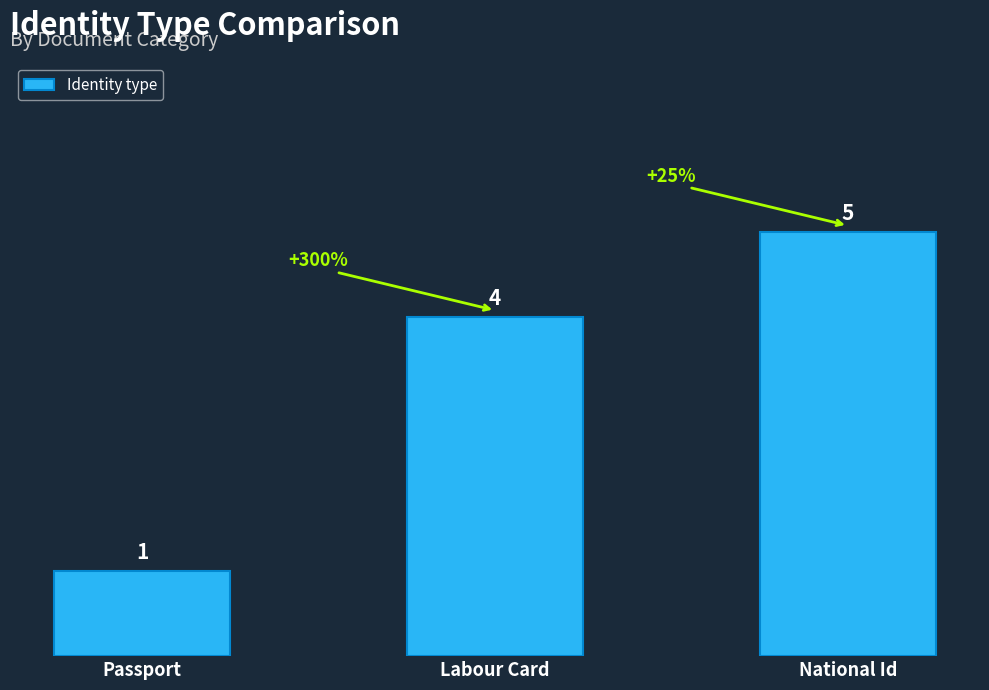

What is the label of the 1st bar from the left?

Passport